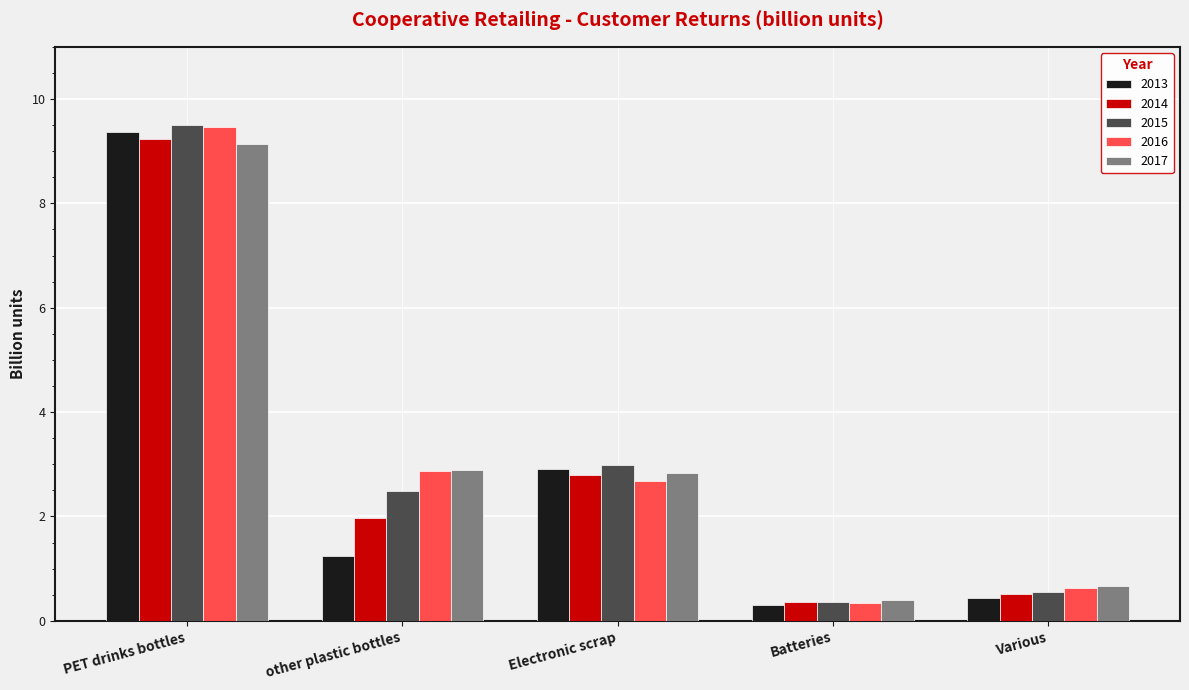

What is the value of the 2013 bar at the 2nd from the left?

1.2